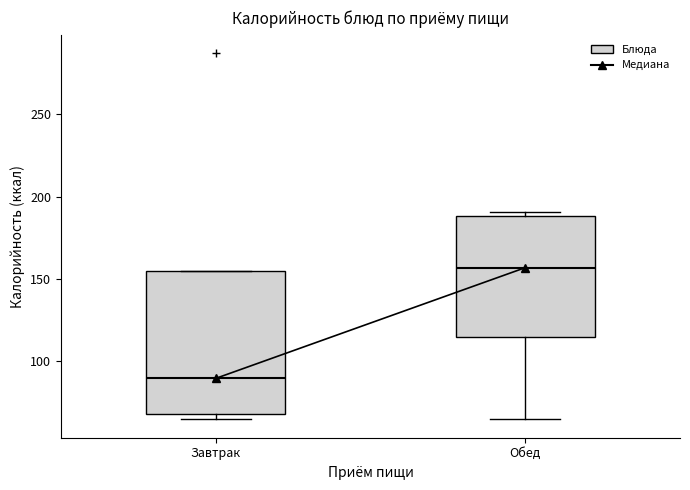

Reading left to right, transcribe this box plot: for each box, give where its median line is, the range the box spans, and where its two whiskers end, as read against the y-axis. The values are not printed on the chart, so give them approximately, as read against the axis.

Завтрак: median 90, box 70 to 155, whiskers 65 to 155
Обед: median 155, box 115 to 190, whiskers 65 to 190 (just above the box's upper edge)